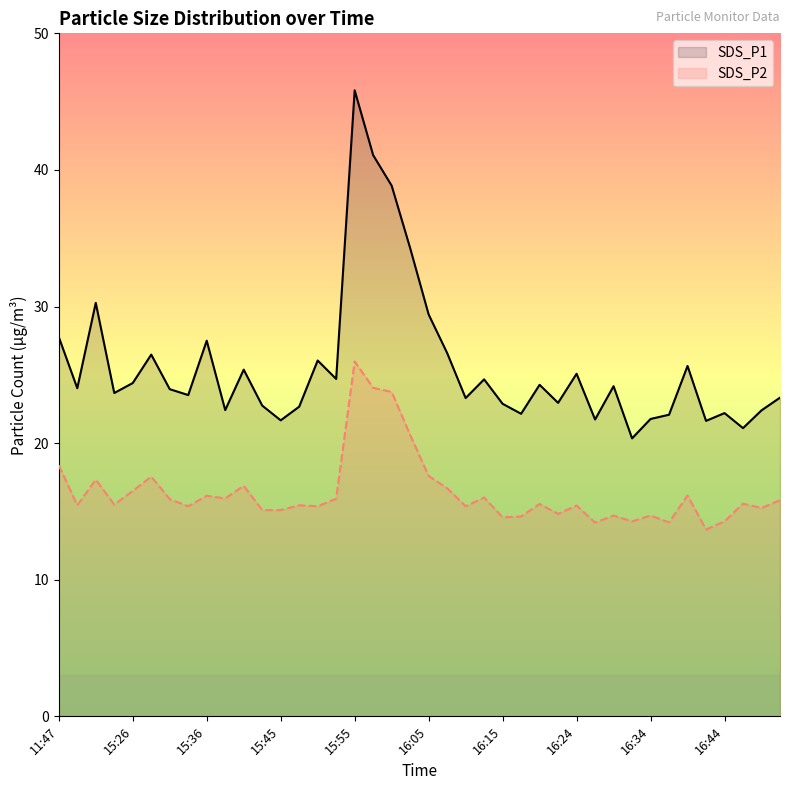

Does the chart have visible grid lines?

No